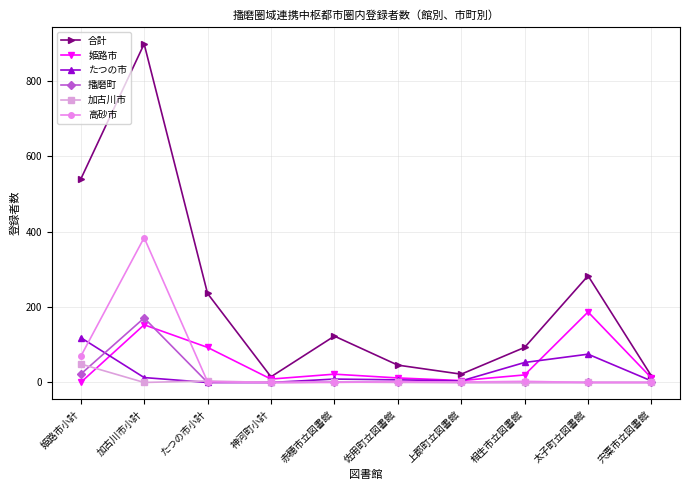

Which category has the highest value across all series?

加古川市小計